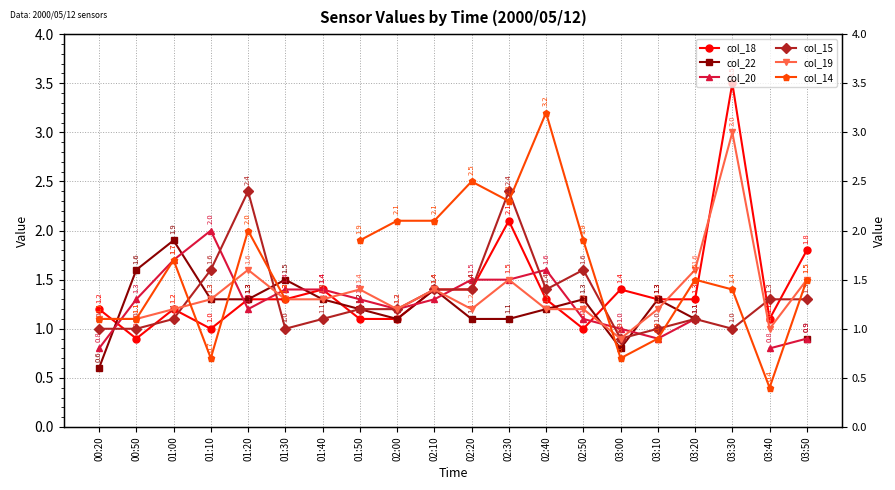

Where does the col_18 series first go above 1?

00:20